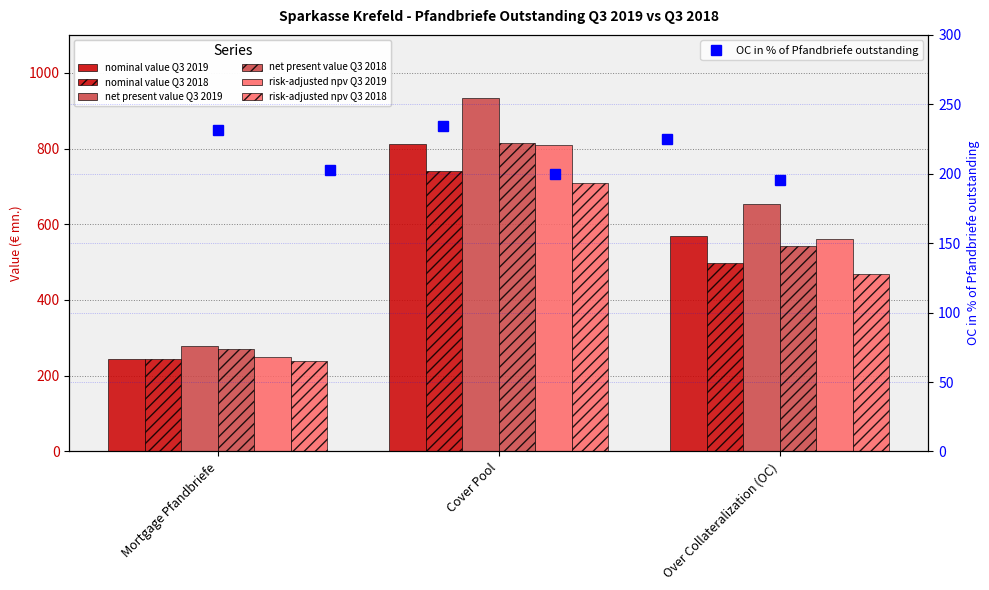

Reading right to left, transcribe all the data shown in this chart.

nominal value Q3 2019: Over Collateralization (OC)=567.8	Cover Pool=812.8	Mortgage Pfandbriefe=245.0
nominal value Q3 2018: Over Collateralization (OC)=496.6	Cover Pool=741.6	Mortgage Pfandbriefe=245.0
net present value Q3 2019: Over Collateralization (OC)=654.7	Cover Pool=933.7	Mortgage Pfandbriefe=279.0
net present value Q3 2018: Over Collateralization (OC)=542.7	Cover Pool=814.2	Mortgage Pfandbriefe=271.5
risk-adjusted npv Q3 2019: Over Collateralization (OC)=560.3	Cover Pool=809.2	Mortgage Pfandbriefe=248.9
risk-adjusted npv Q3 2018: Over Collateralization (OC)=469.5	Cover Pool=709.6	Mortgage Pfandbriefe=240.1